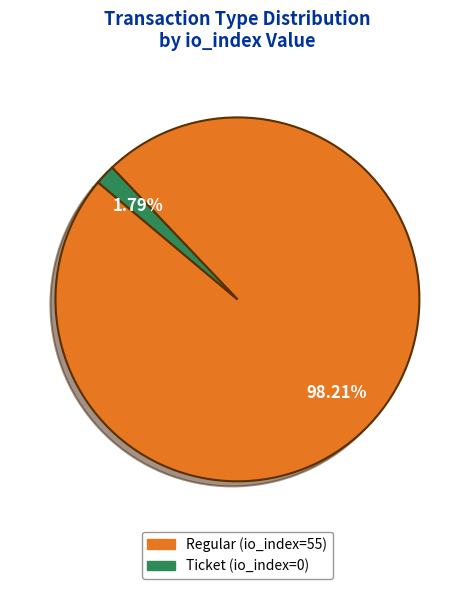

What is the total percentage of Ticket (io_index=0) and Regular (io_index=55)?

100.0%